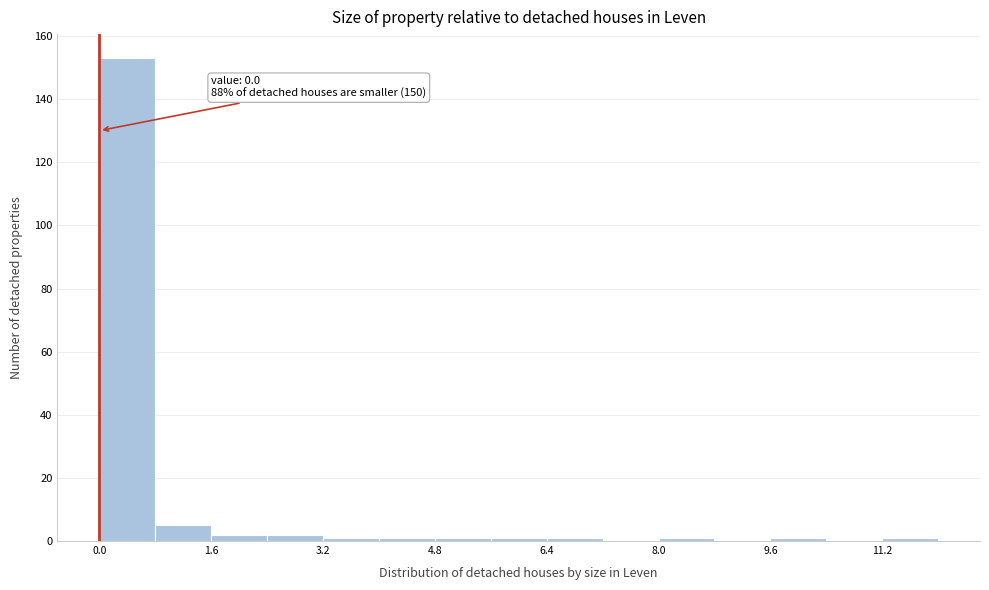

Over which range of the x-axis is the bar tallest?

0.0 to 0.8